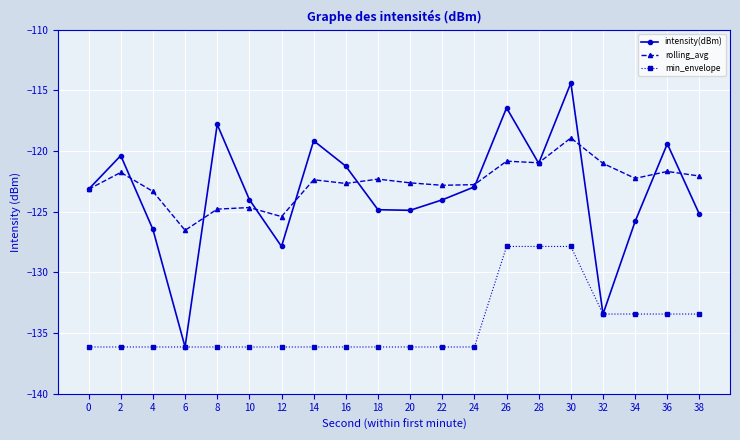

What is the average value of the rolling_avg series?

-122.7